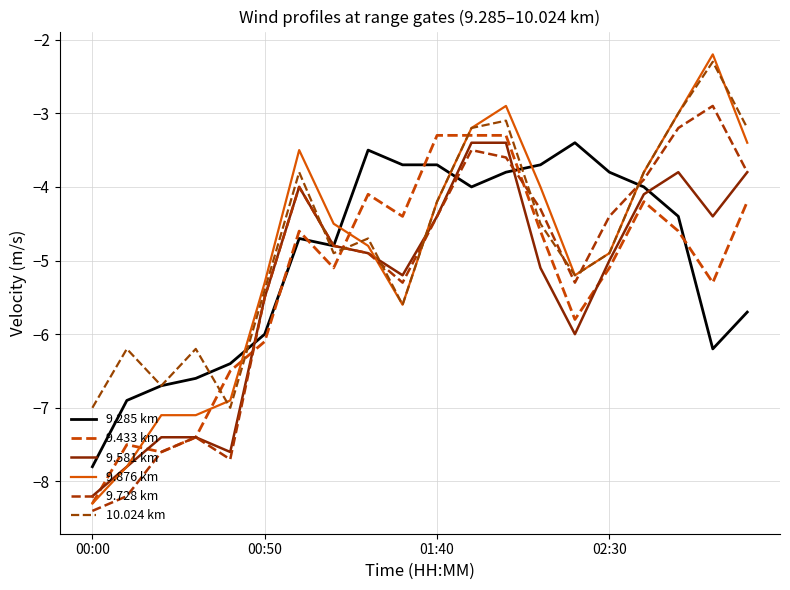

Does the chart have visible grid lines?

Yes